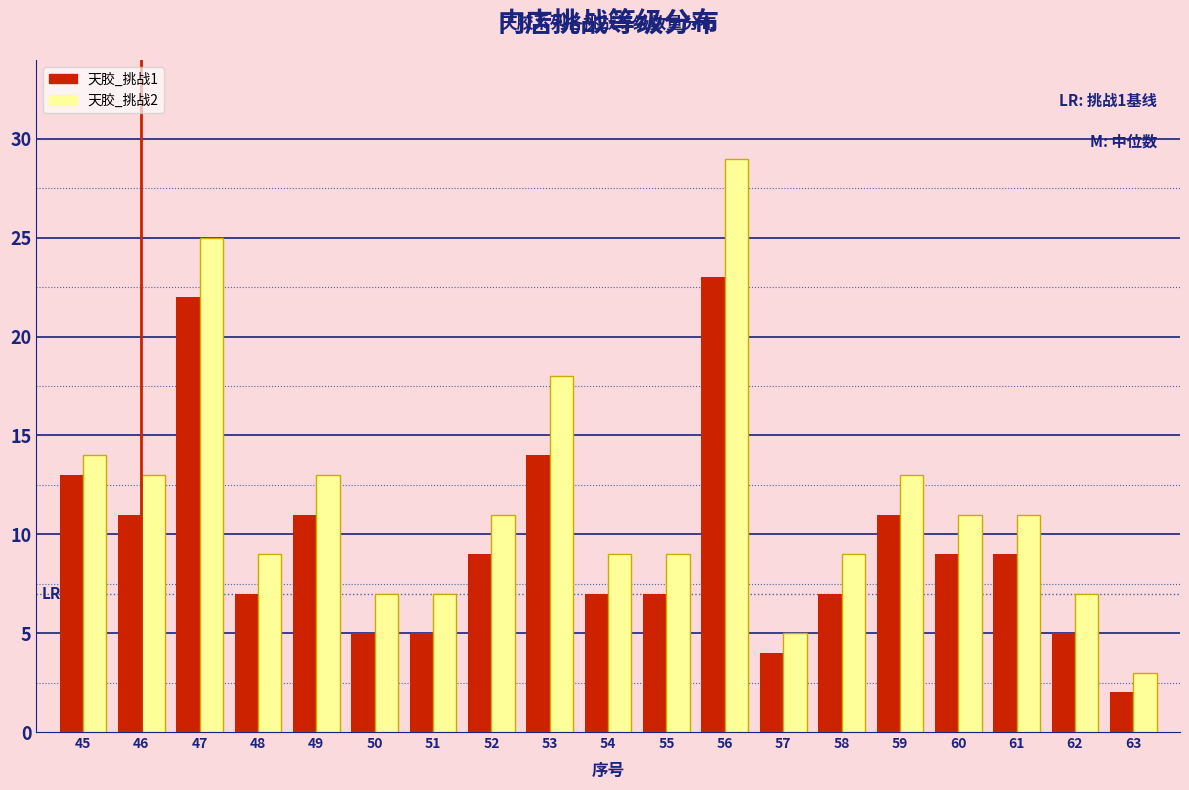

Rank the series at 48 from highest to lowest value.

天胶_挑战2, 天胶_挑战1